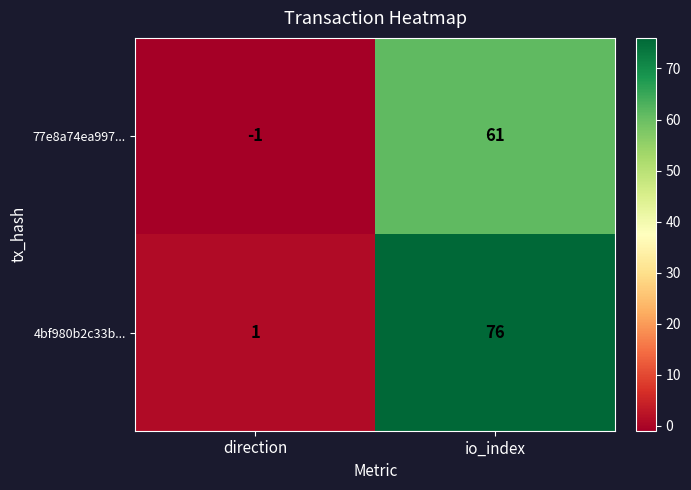

What is the difference between the maximum and minimum values in the 4bf980b2c33b... series?

75